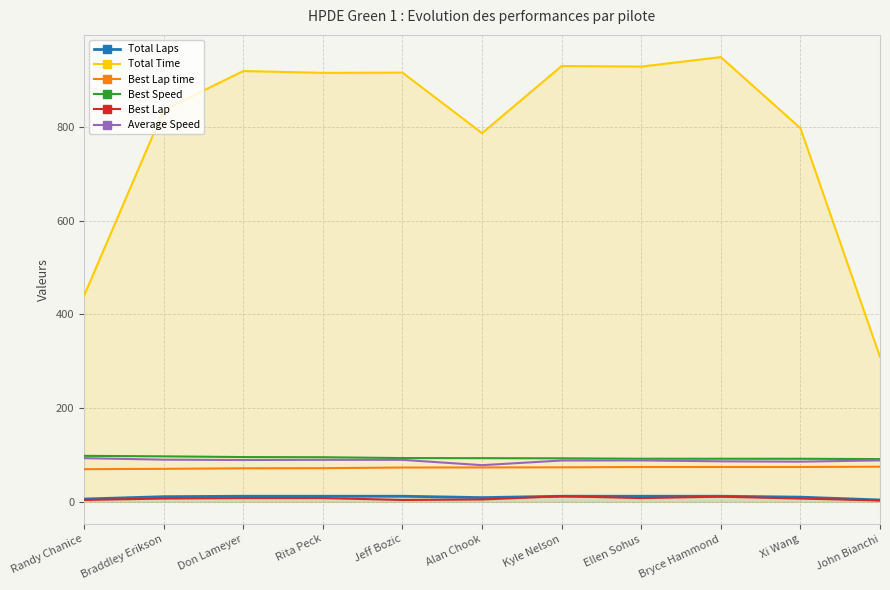

At how many categories does at least one series exceed 741?

9